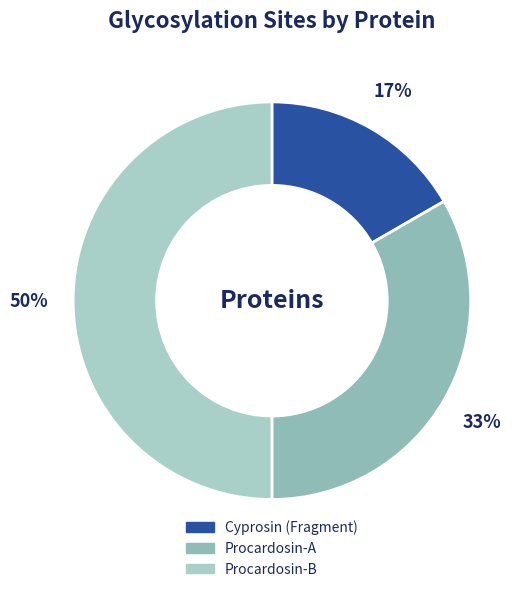

How many segments does this pie chart have?

3